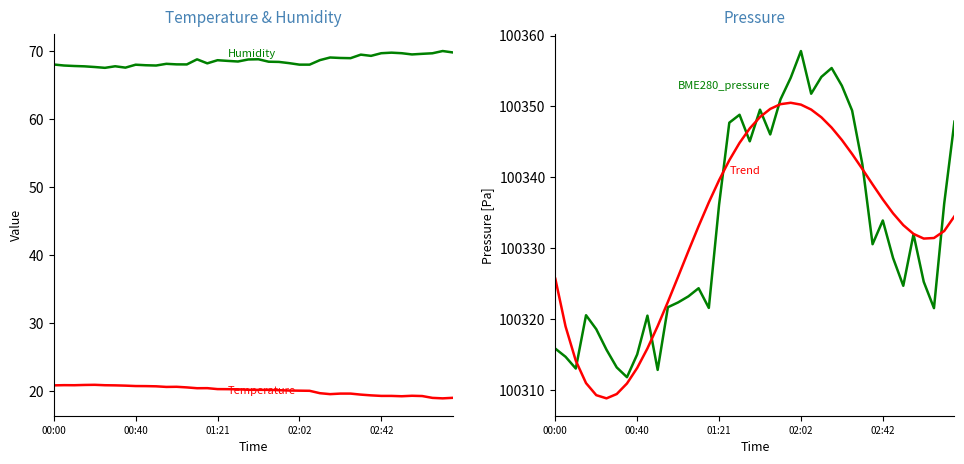

What is the value of the BME280_pressure point at the 27th from the left?

100354.2